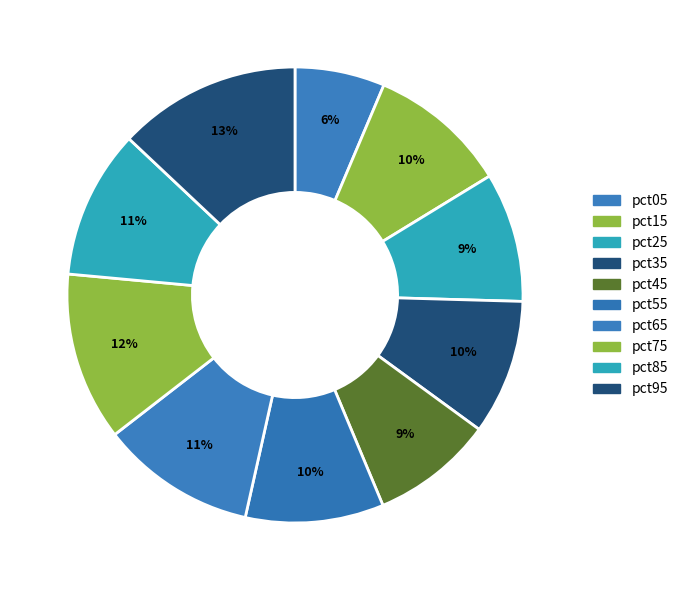

How many slices are in this pie chart?

10